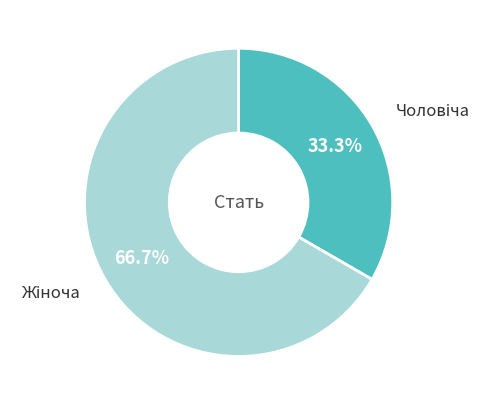

Does any single category account for the majority?

Yes